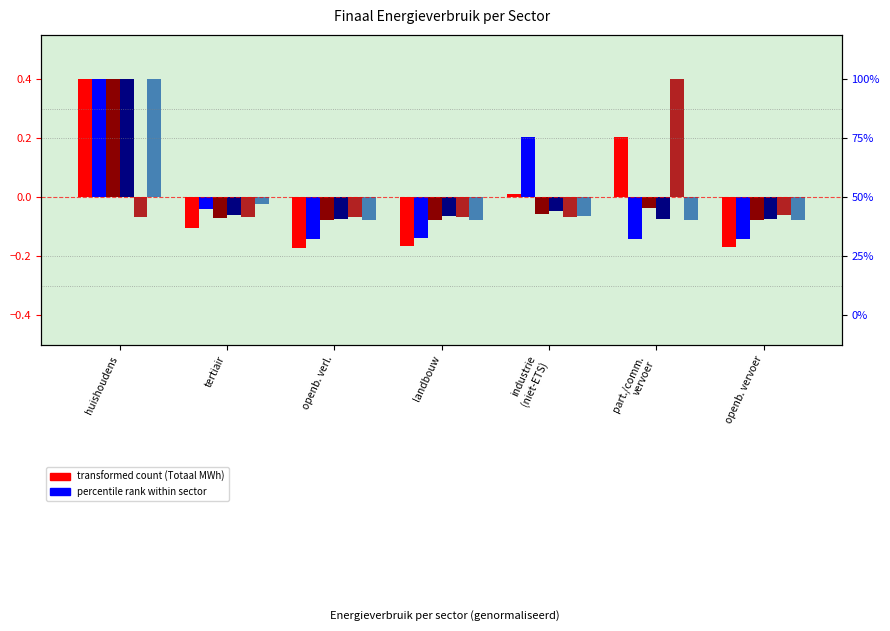

What is the lowest value of the Vloeibaar gas series?

-0.1